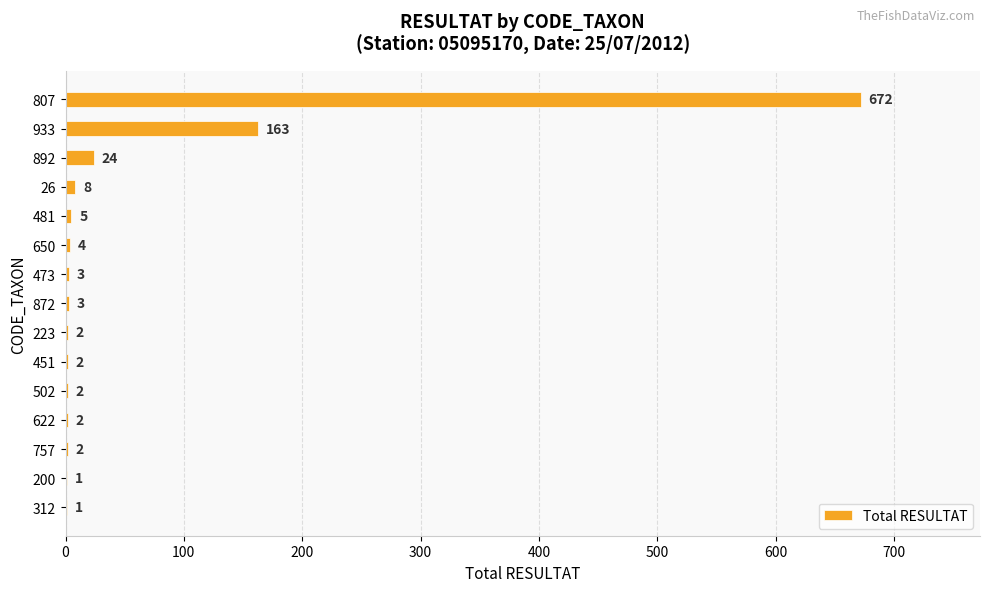

What is the greatest value displayed?

672